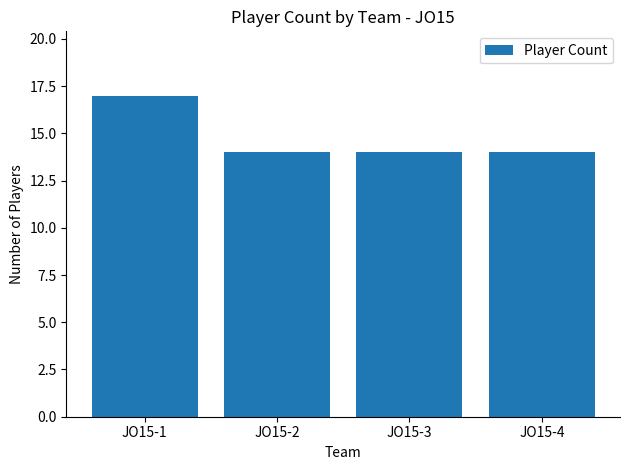

Is it true that the value at JO15-1 is 10?

False